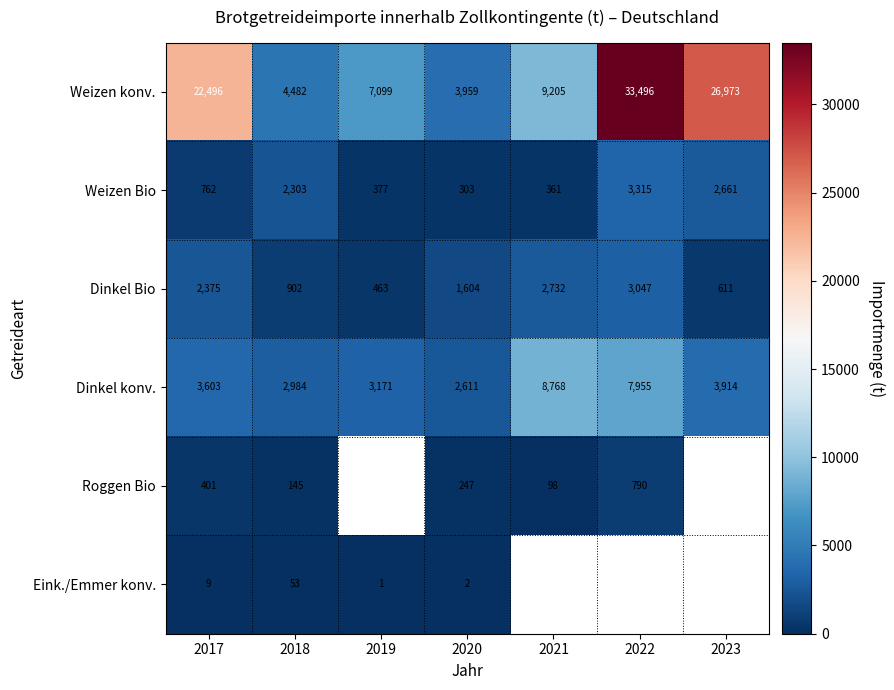

At which category is the sum across all series the highest?

2017